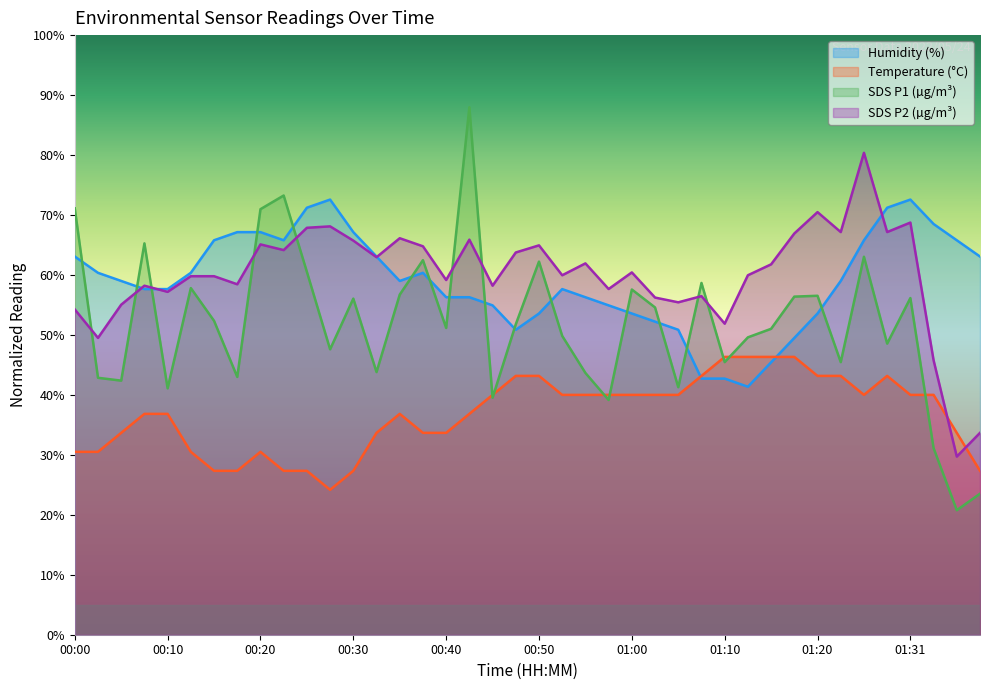

At 00:10, list the series in order from largest to smallest.

Humidity, SDS_P2, SDS_P1, Temp